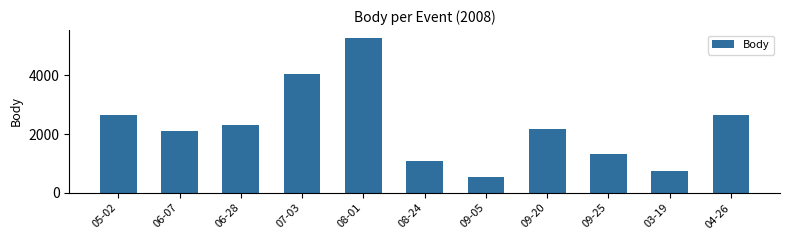

What is the minimum value shown in the chart?

540